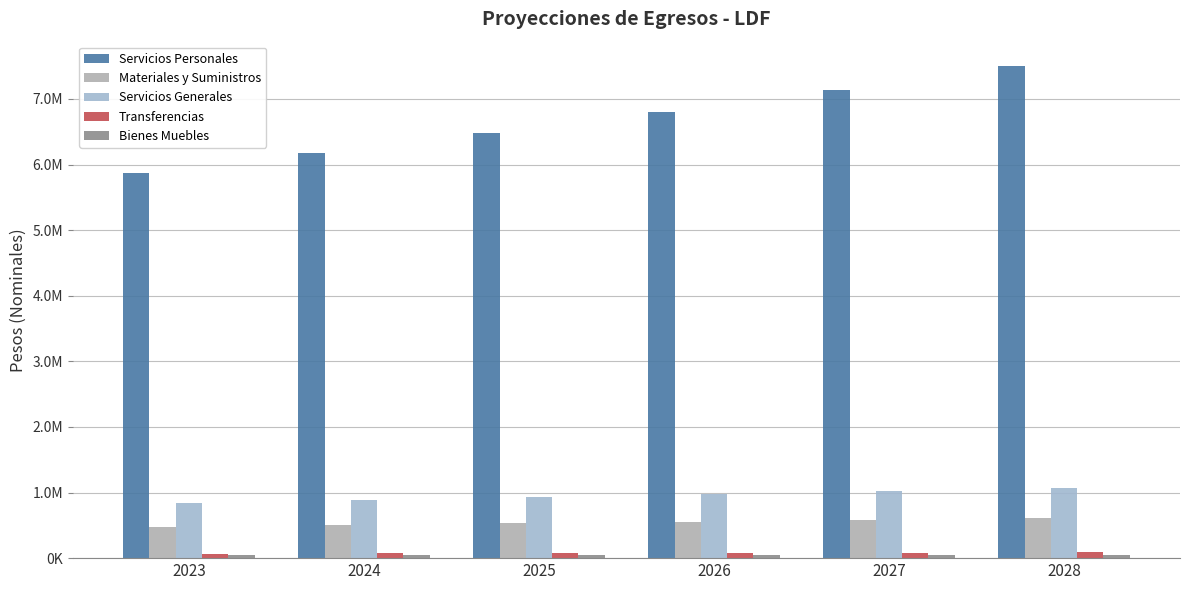

Between 2023 and 2024, which series saw the biggest shift?

Servicios Personales